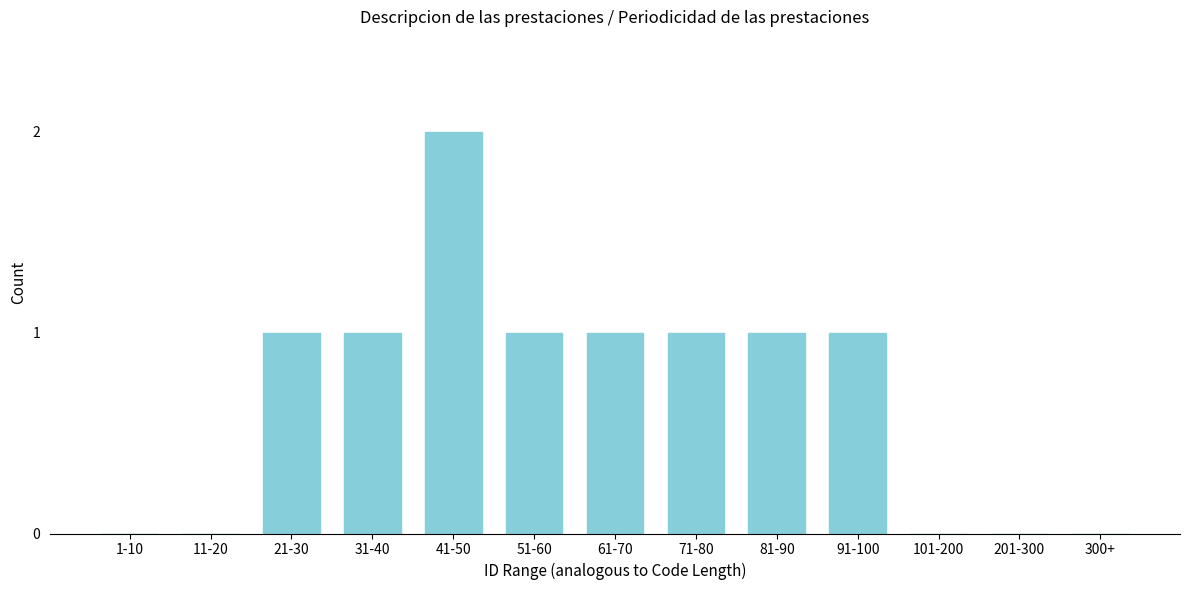

Reading left to right, list all the values displayed in this chart.

1-10=0	11-20=0	21-30=1	31-40=1	41-50=2	51-60=1	61-70=1	71-80=1	81-90=1	91-100=1	101-200=0	201-300=0	300+=0